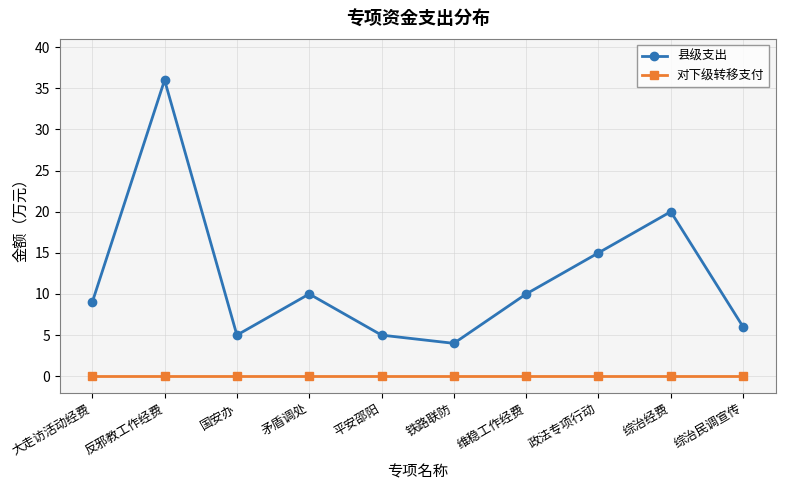

Reading right to left, list all the values displayed in this chart.

县级支出: 综治民调宣传=6	综治经费=20	政法专项行动=15	维稳工作经费=10	铁路联防=4	平安邵阳=5	矛盾调处=10	国安办=5	反邪教工作经费=36	大走访活动经费=9
对下级转移支付: 综治民调宣传=0	综治经费=0	政法专项行动=0	维稳工作经费=0	铁路联防=0	平安邵阳=0	矛盾调处=0	国安办=0	反邪教工作经费=0	大走访活动经费=0